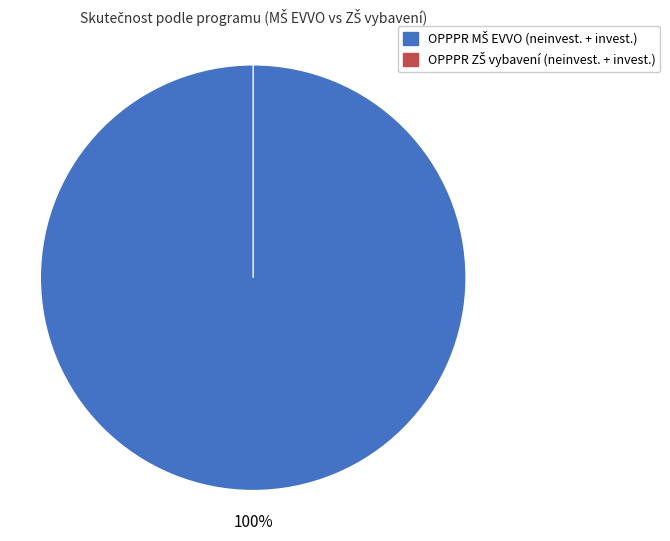

Is it true that OPPPR ZŠ vybavení (neinvest. + invest.) is 0% of the pie?

True